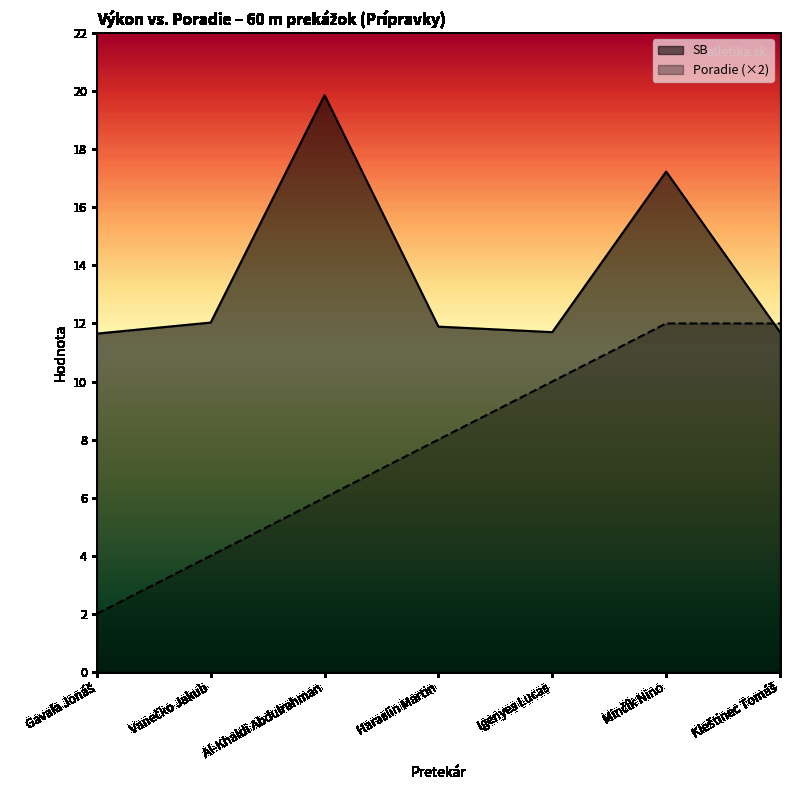

What is the label of the 7th point from the left?

Kleštinec Tomáš